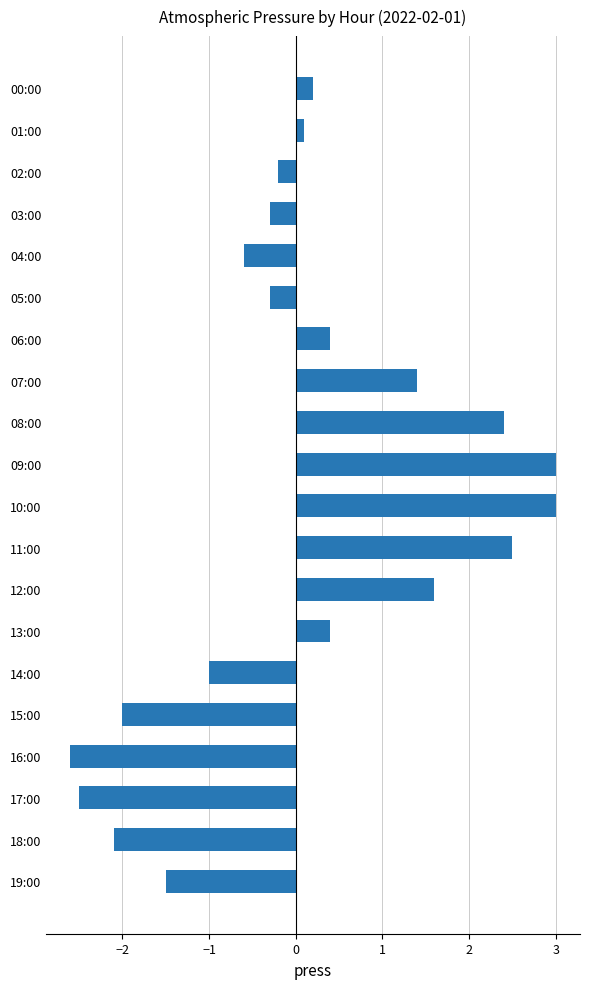

Reading top to bottom, transcribe all the data shown in this chart.

0.2	0.1	-0.2	-0.3	-0.6	-0.3	0.4	1.4	2.4	3.0	3.0	2.5	1.6	0.4	-1.0	-2.0	-2.6	-2.5	-2.1	-1.5